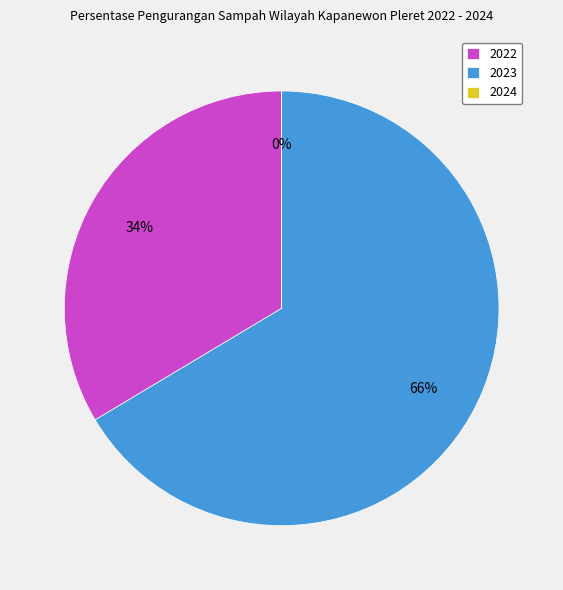

True or false: 2023 accounts for 66% of the total.

True